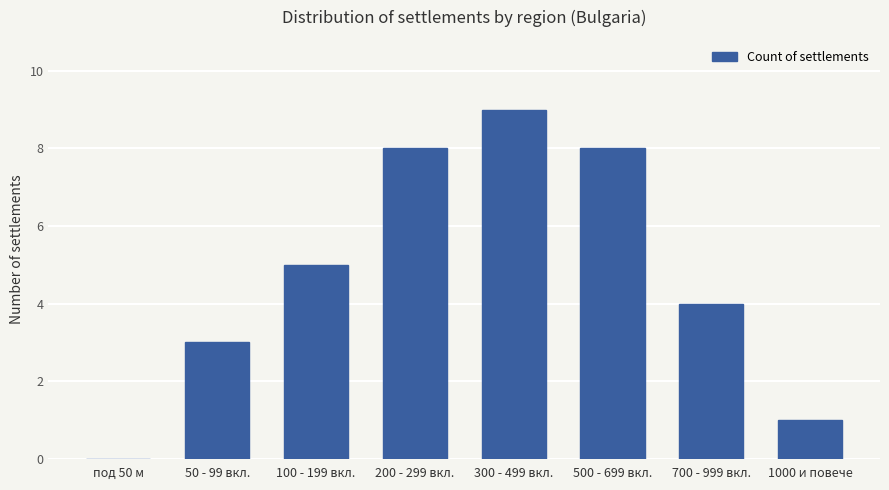

Between 700 - 999 вкл. and 100 - 199 вкл., which is larger?

100 - 199 вкл.